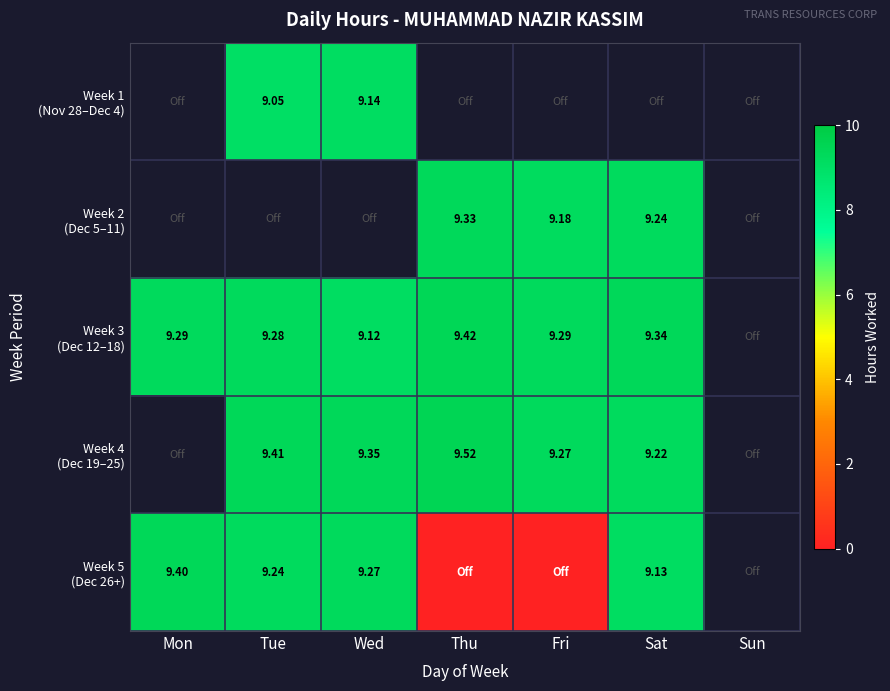

How many categories are shown in the chart?

7